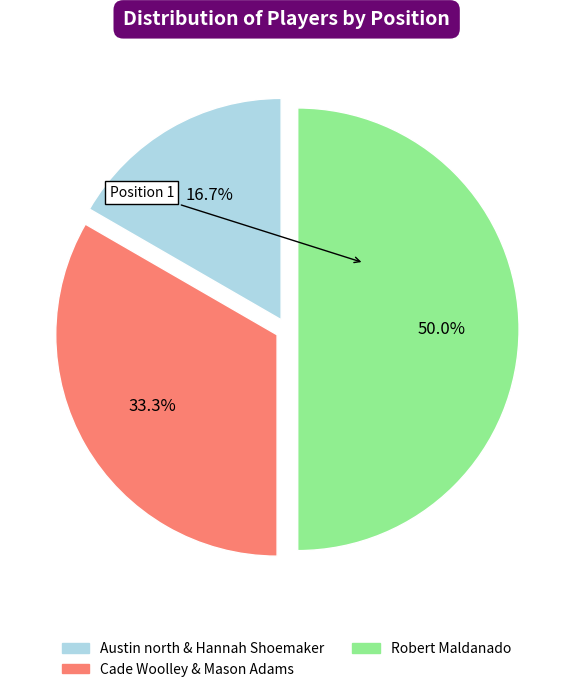

To the nearest percent, what is the combined percentage of Cade Woolley & Mason Adams and Austin north & Hannah Shoemaker?

50%